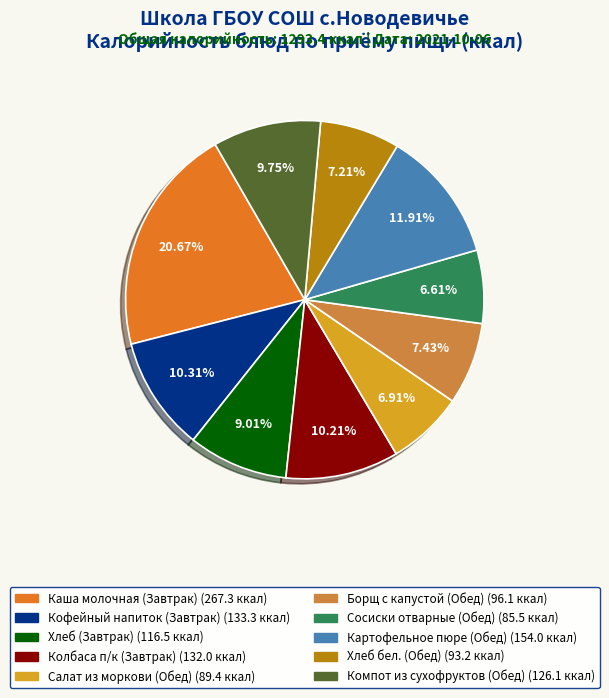

To the nearest percent, what percentage of the pie is Борщ с капустой (Обед)?

7%